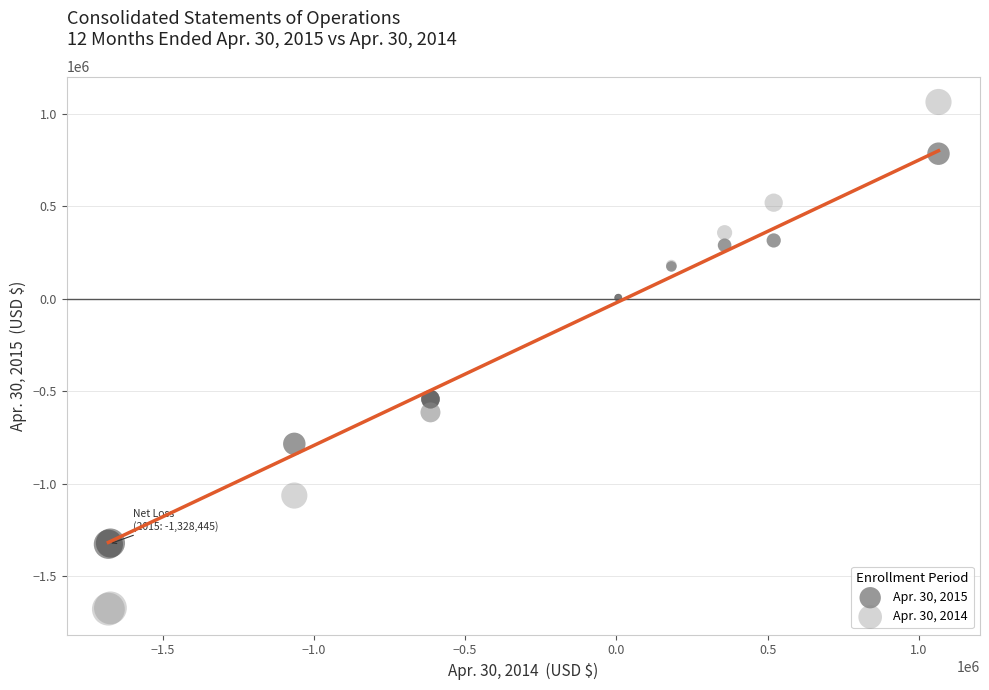

Which series has the widest spread of Y values?

Apr. 30, 2014